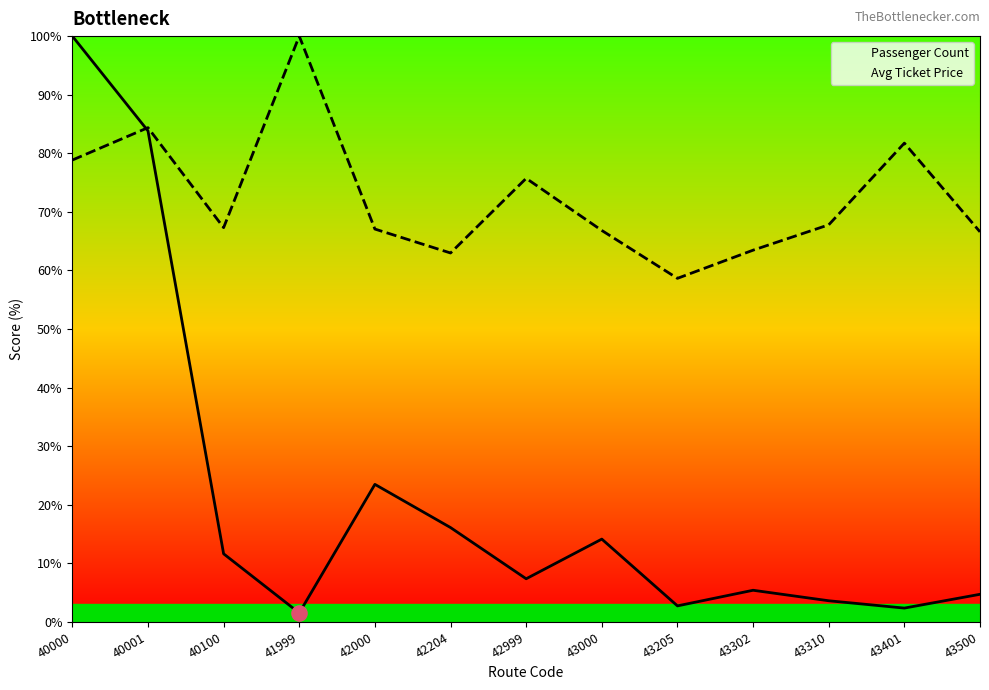

Is the value of Passenger Count at 43205 greater than the value of Avg Ticket Price at 40000?

No